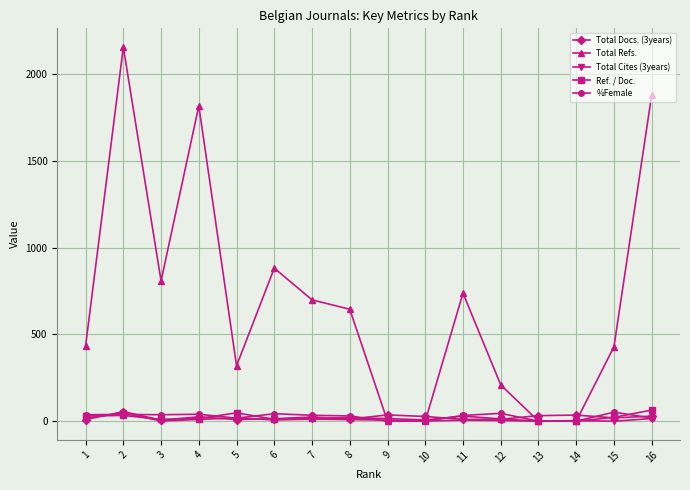

Which series has the widest spread of values?

Total Refs.